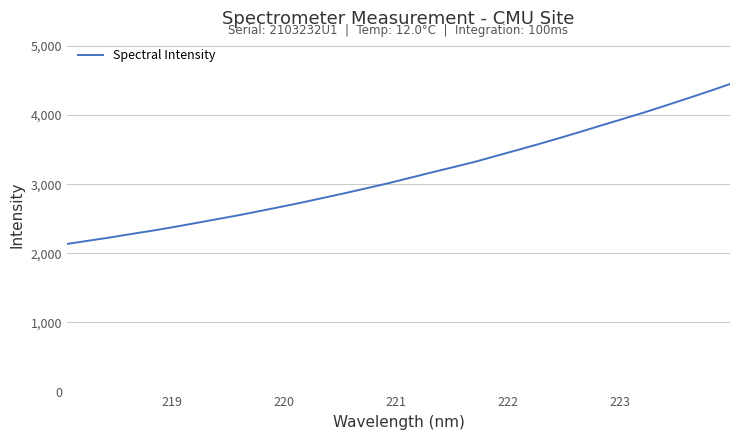

Reading left to right, list all the values displayed in this chart.

2135.9	2182.6	2228.9	2279.8	2328.5	2380.8	2437.2	2493.8	2550.0	2611.0	2673.0	2736.8	2804.1	2871.6	2942.0	3013.1	3090.1	3167.5	3242.6	3318.8	3404.6	3490.0	3576.5	3666.1	3758.5	3852.9	3945.8	4039.9	4139.3	4240.3	4342.9	4449.6